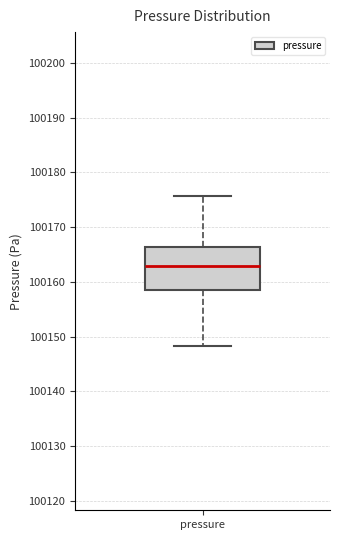

Where is the upper edge of the box for pressure on the y-axis? The values are not printed on the chart, so give them approximately, as read against the axis.

100166